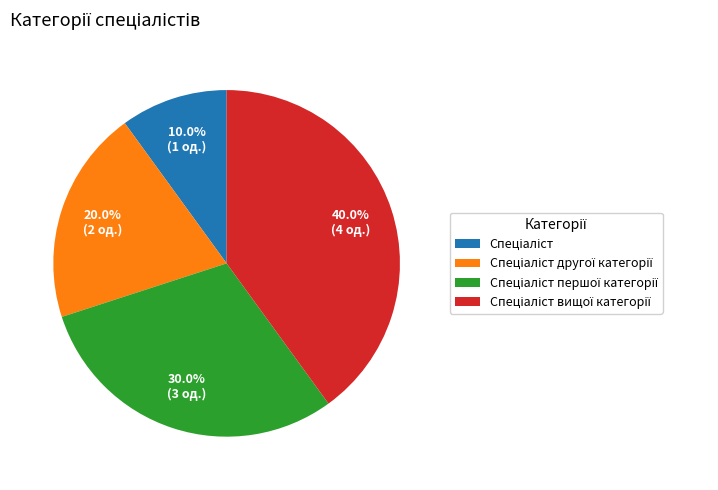

Is there a majority slice in this chart?

No